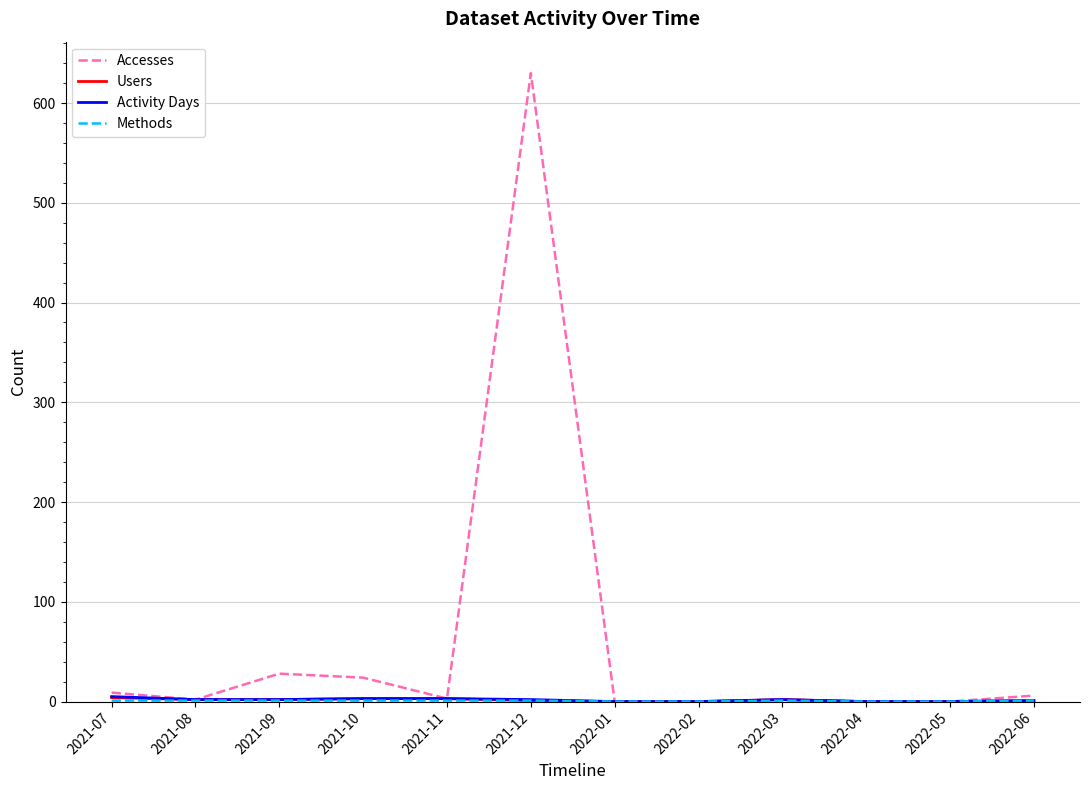

Which series has the widest spread of values?

Accesses